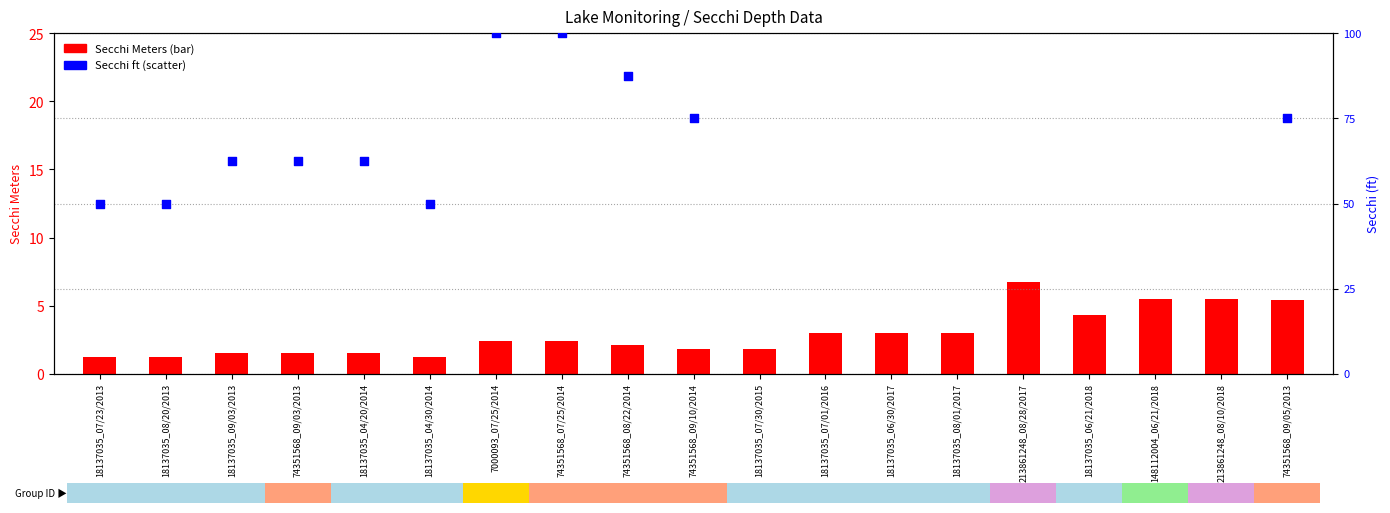

Which series has the largest total across all categories?

Secchi (ft)